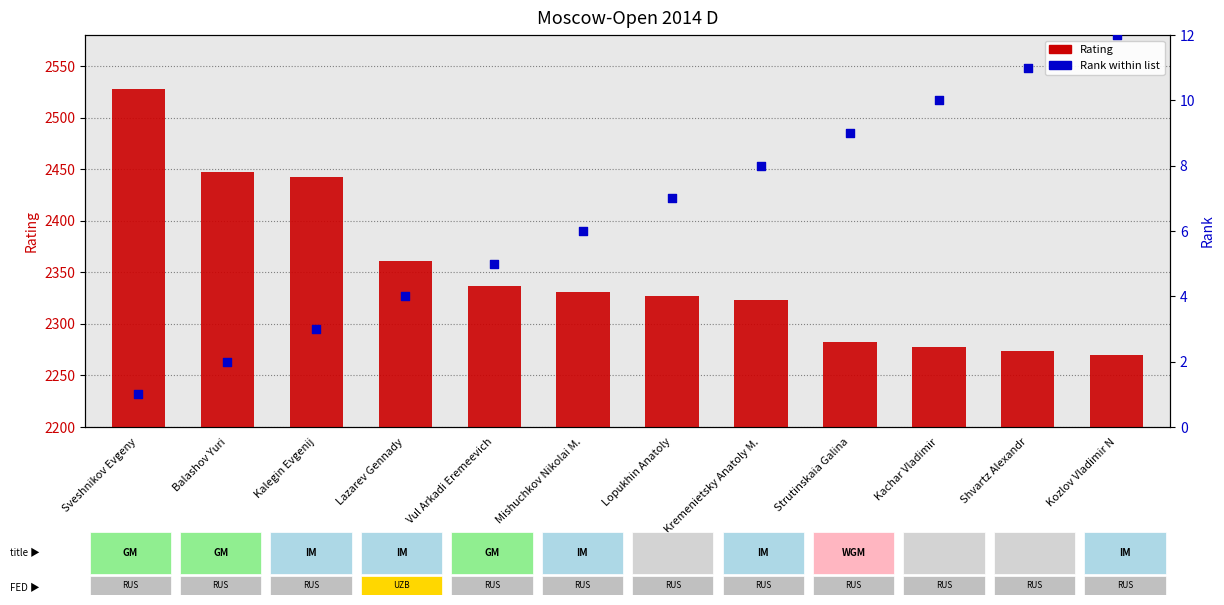

Which series contains the highest Y value?

Rating